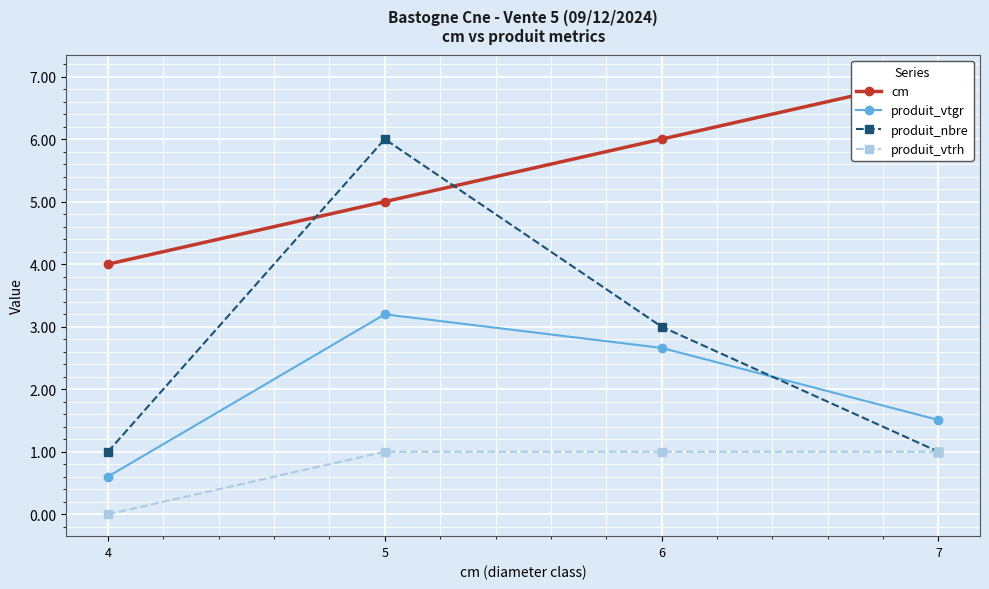

Which category has the highest value in the produit_nbre series?

5